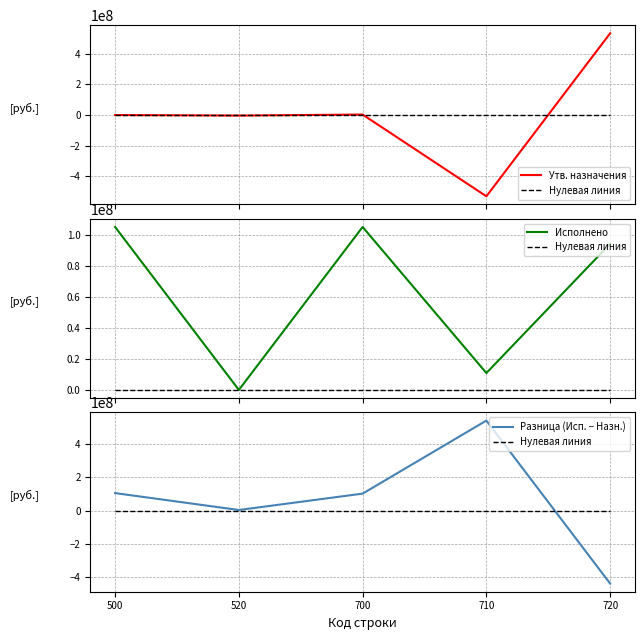

Which label corresponds to the largest value in the chart?

710